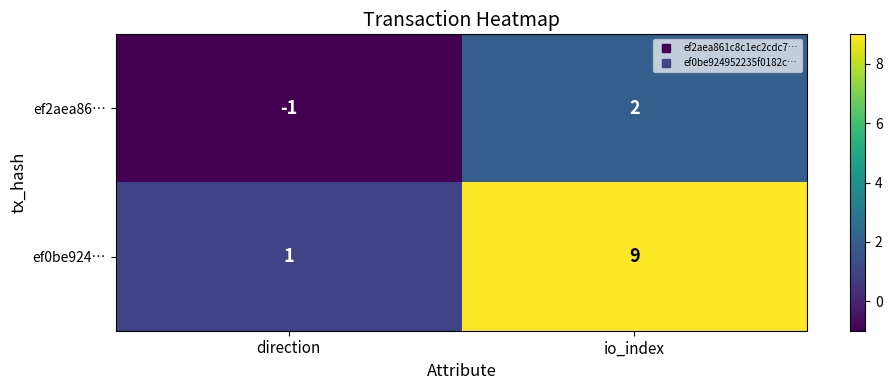

Reading left to right, transcribe all the data shown in this chart.

ef2aea86…: direction=-1	io_index=2
ef0be924…: direction=1	io_index=9